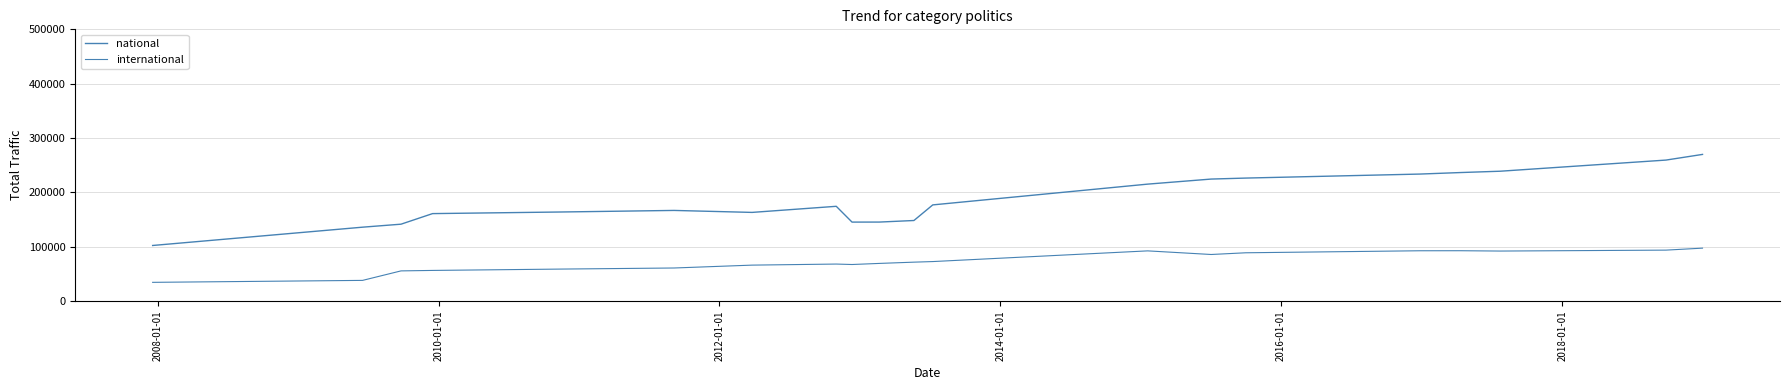

What is the value of the international point at the 12th from the left?

72737